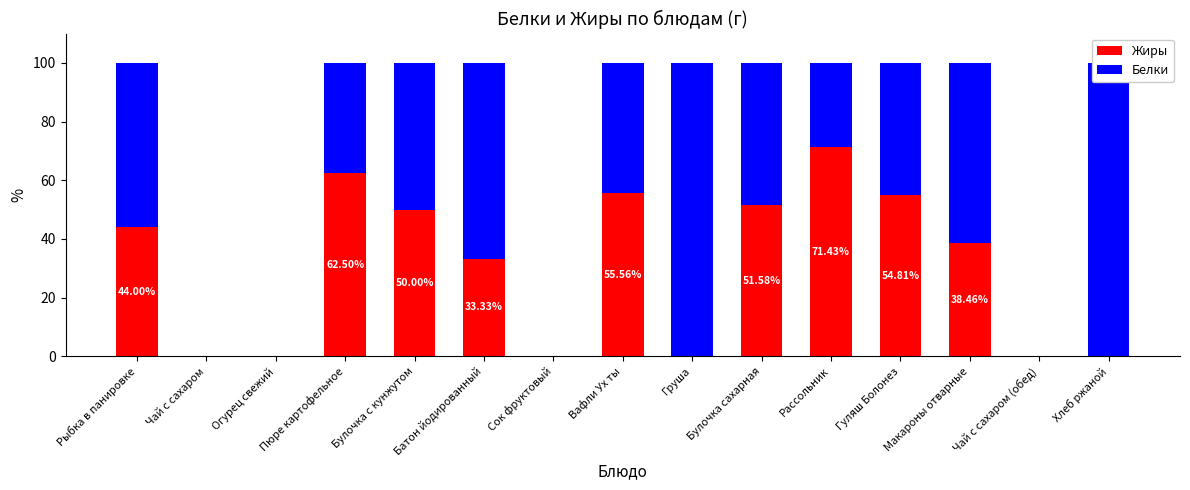

Rank the series by their average value, from highest to lowest.

Белки, Жиры